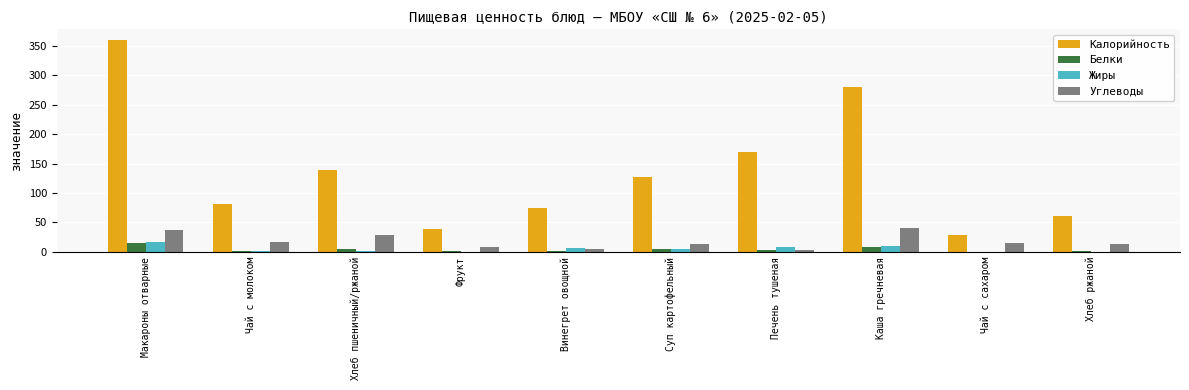

What is the sum of the Жиры values at Чай с молоком and Макароны отварные?

18.1